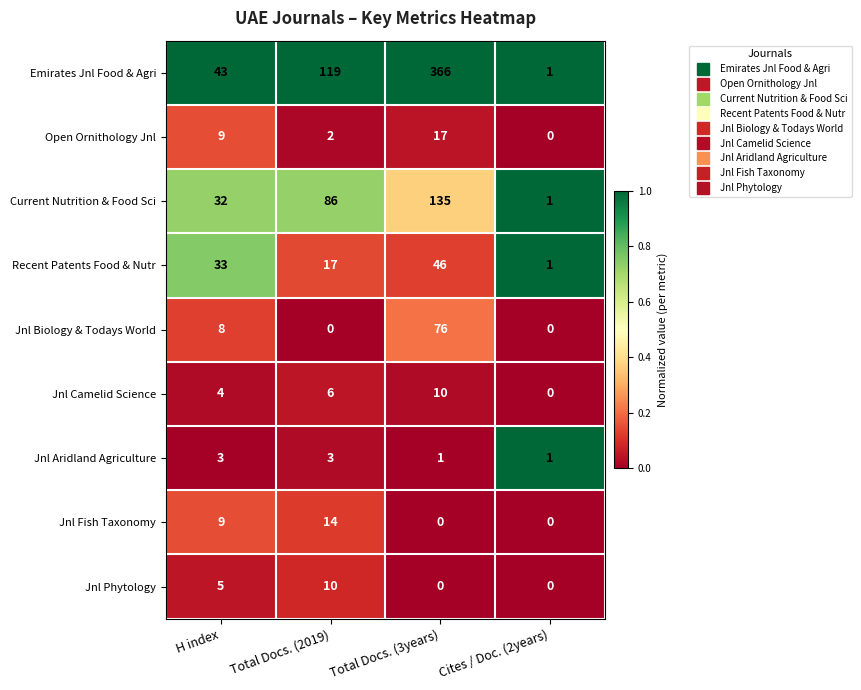

What is the difference between the maximum and minimum values in the Jnl Camelid Science series?

10